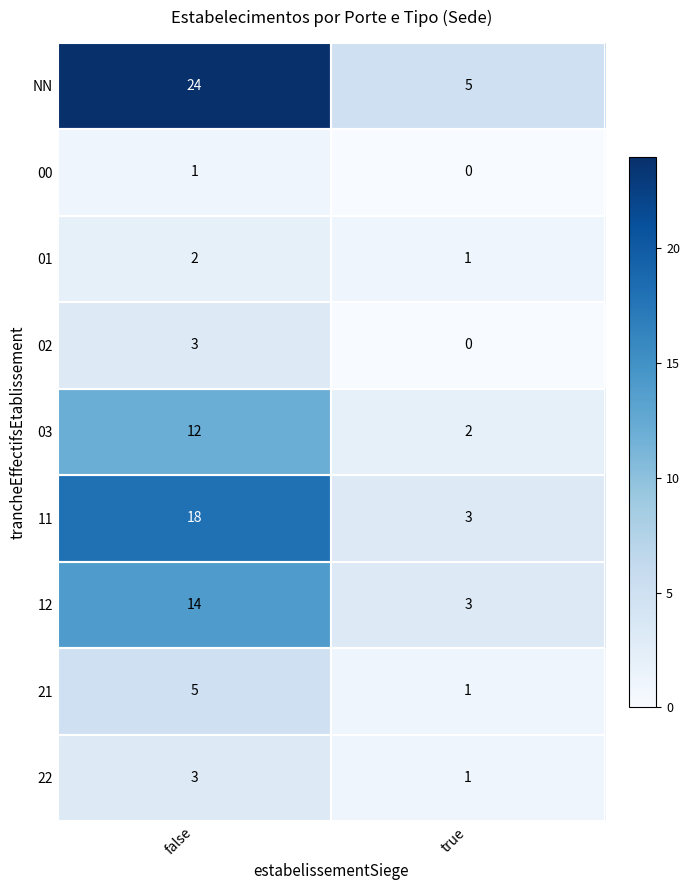

At which category is the sum across all series the highest?

false